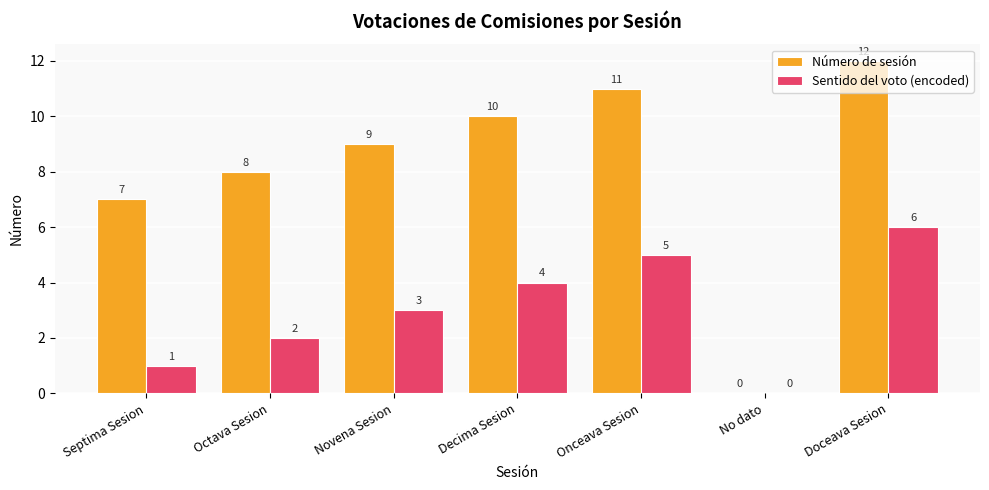

What is the sum of the Sentido del voto (encoded) values at Septima Sesion and Onceava Sesion?

6